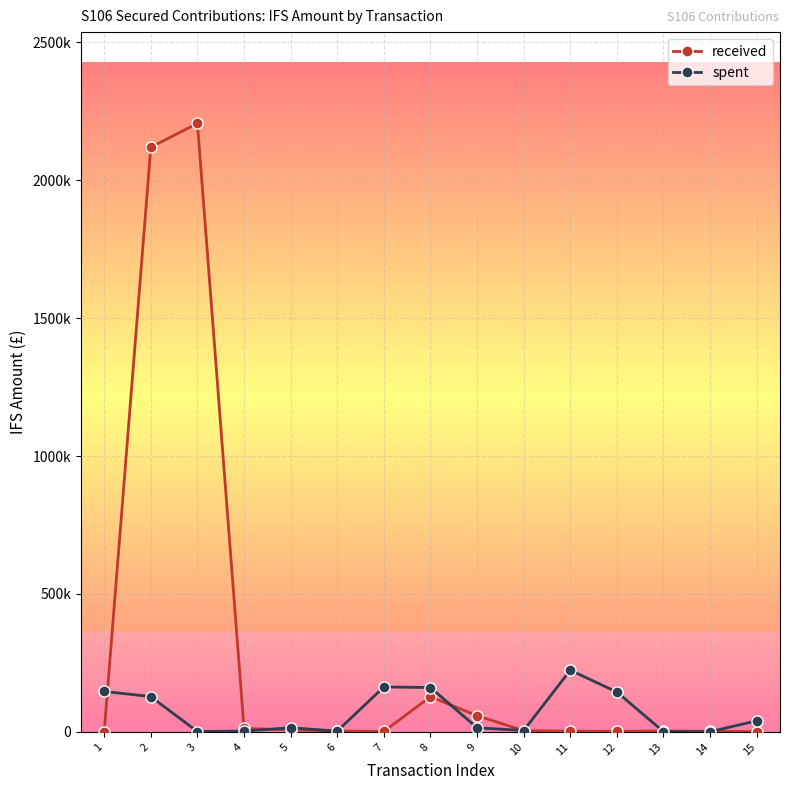

Is this an area chart (filled region under the line)?

No